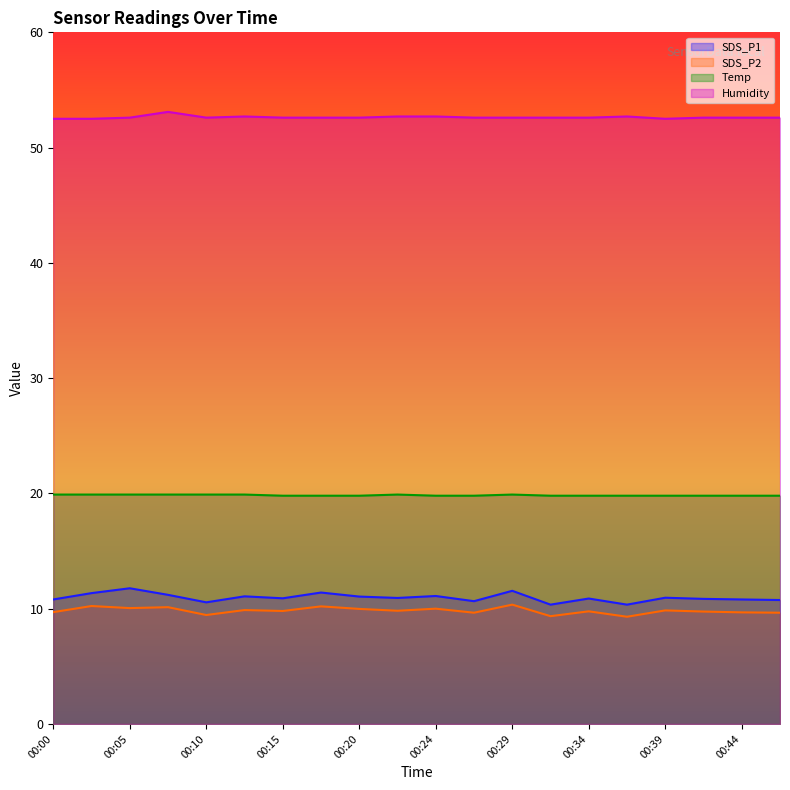

The SDS_P1 series shows 10.9 at 00:39. True or false?

True